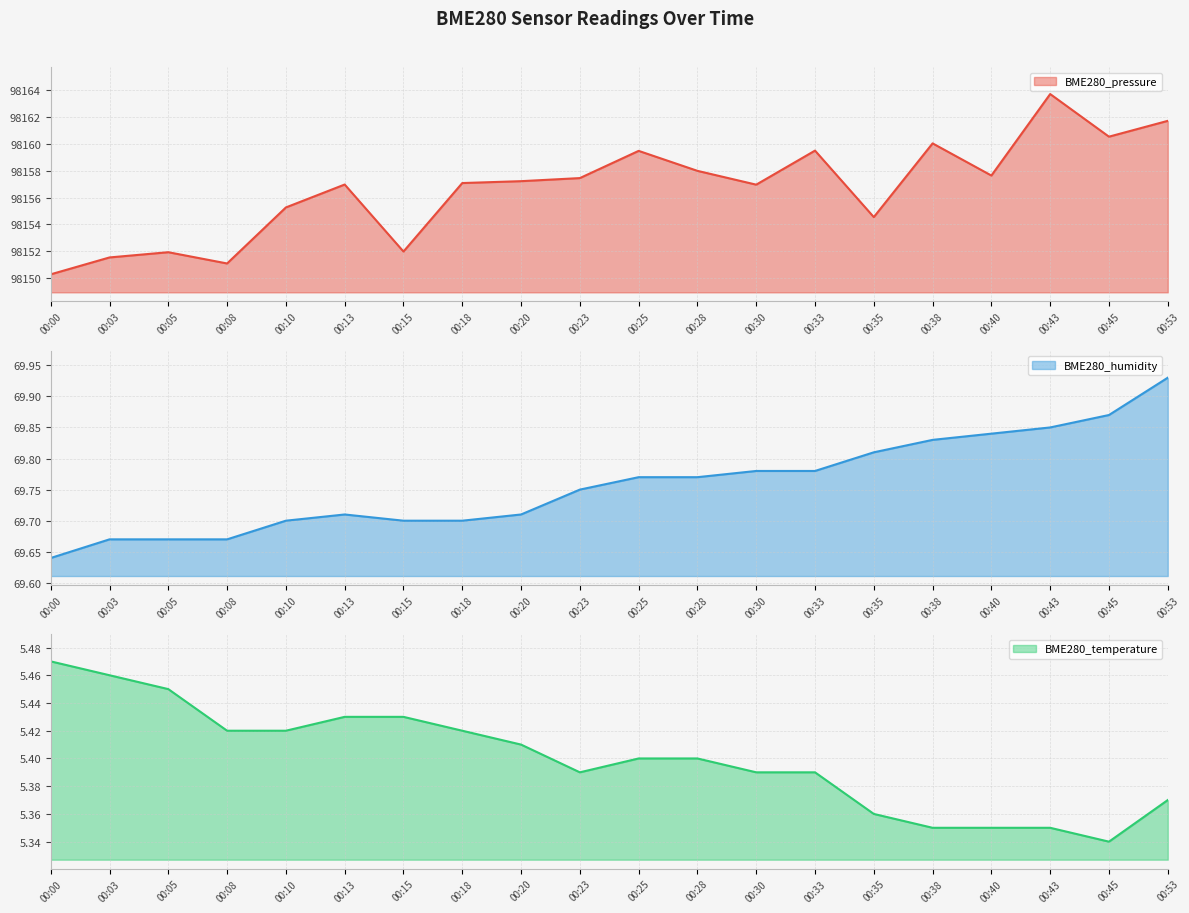

The BME280_pressure series shows 156087.8 at 00:08. True or false?

False